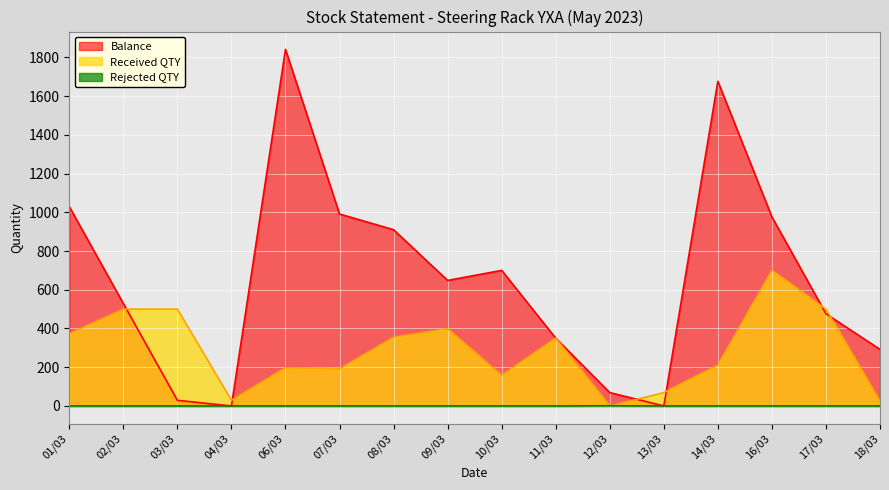

Which series has the widest spread of values?

Balance